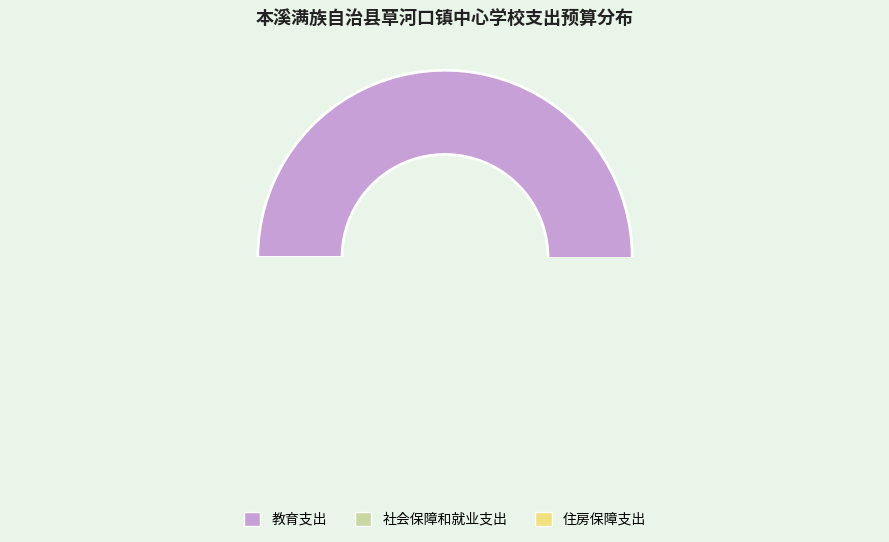

Does any single category account for the majority?

Yes